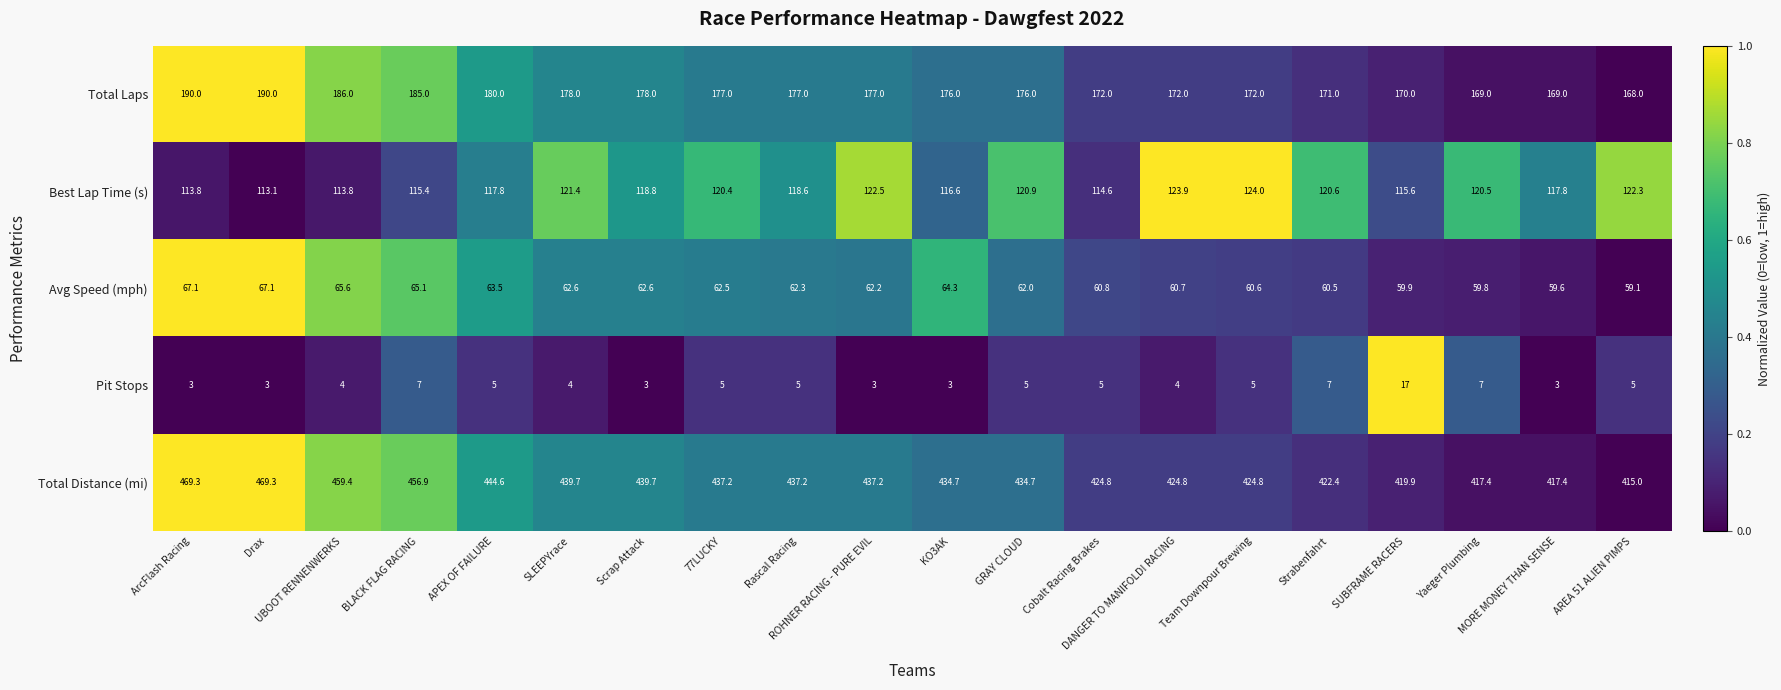

Rank the series by their maximum value, from lowest to highest.

Pit Stops, Avg Speed (mph), Best Lap Time (s), Total Laps, Total Distance (mi)